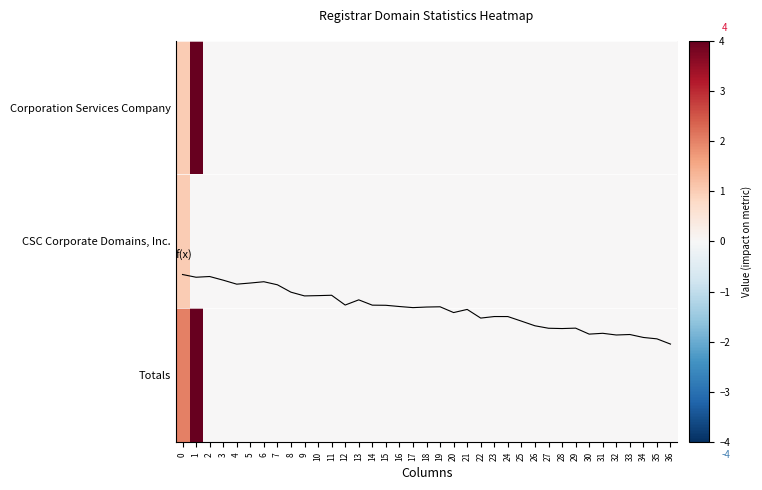

What is the difference between the f(x) values at 21 and 4?

0.4